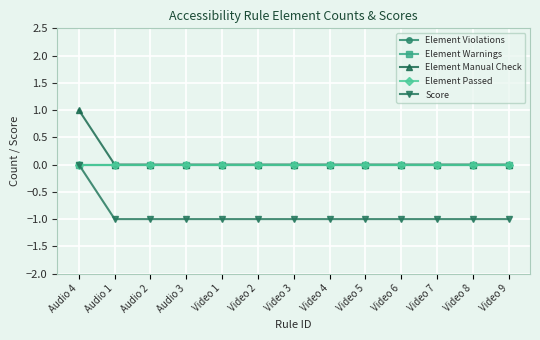

At which category is the sum across all series the highest?

Audio 4